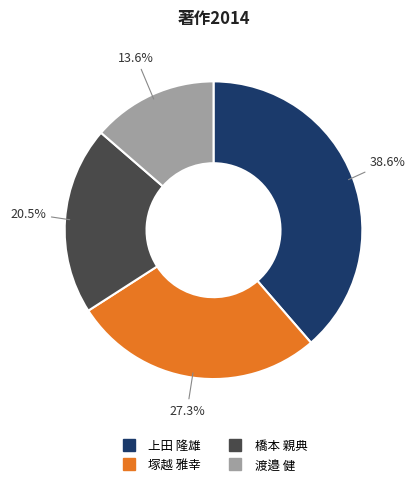

What is the smallest slice in the pie chart?

渡邉 健